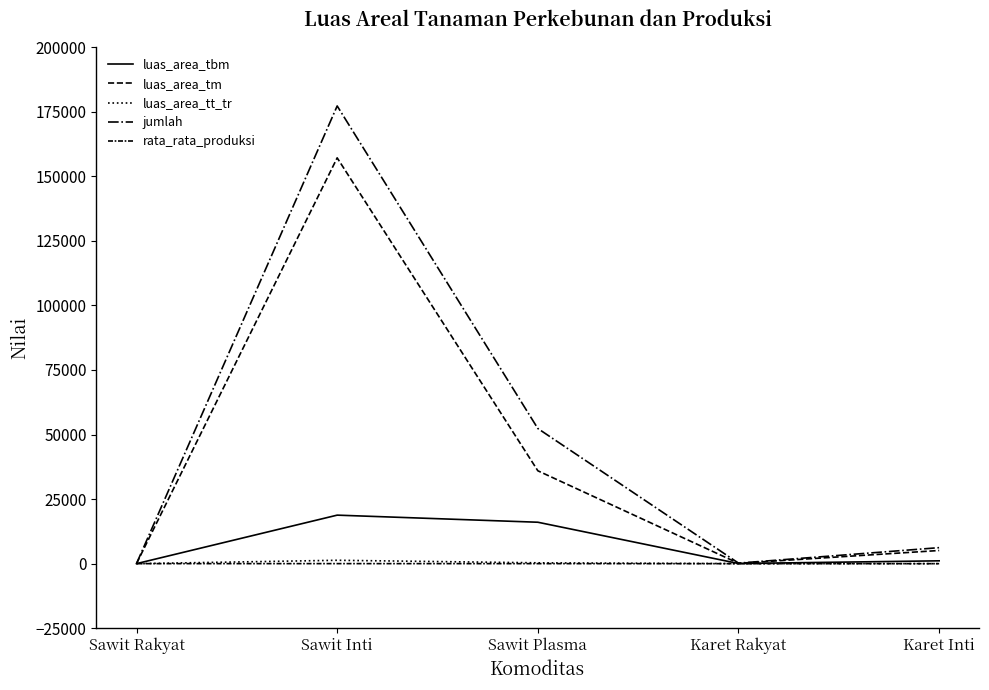

In luas_area_tbm, how many points are higher than both neighbors (excluding endpoints)?

1